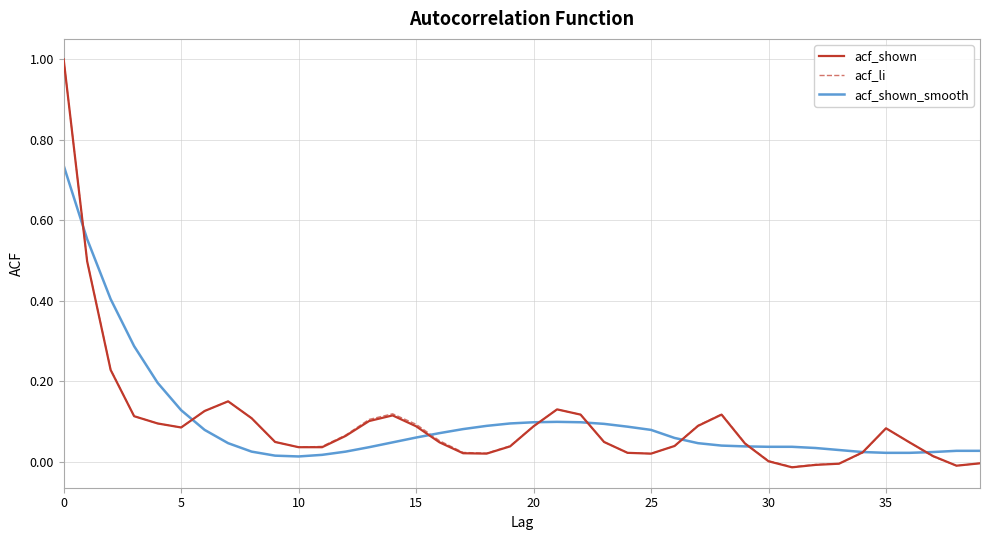

What is the maximum value shown in the chart?

1.0